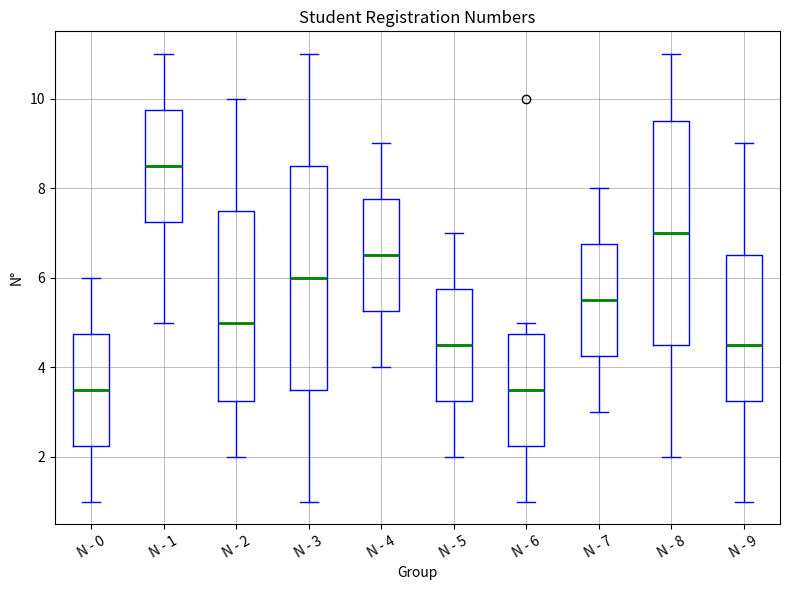

Where does the median line of the box for N - 4 sit on the y-axis? The values are not printed on the chart, so give them approximately, as read against the axis.

6.6